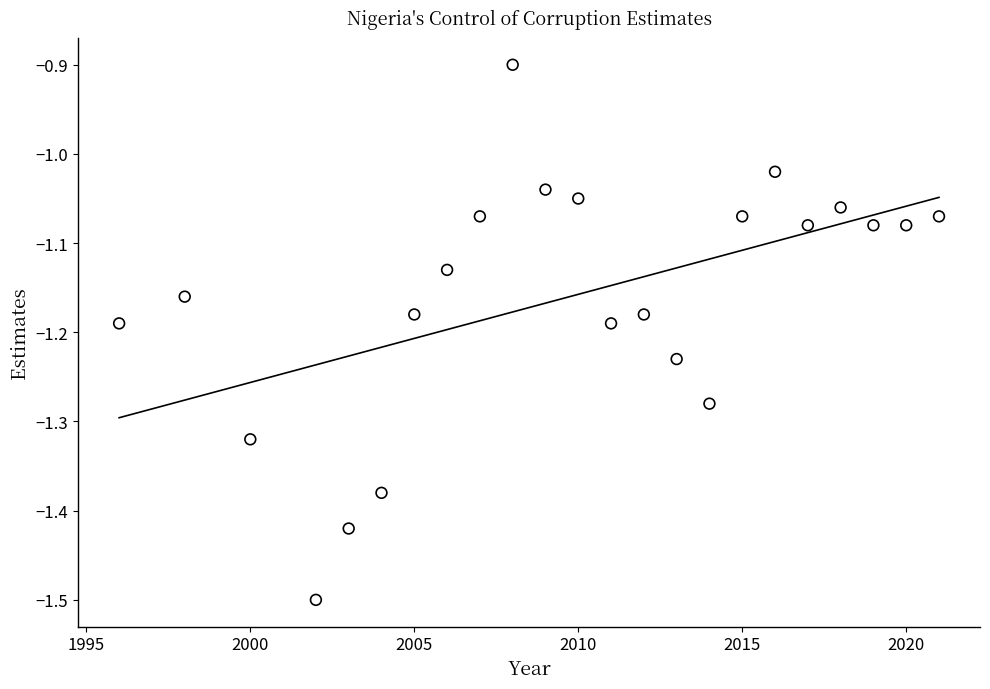

What is the range of Y values (max minus min)?

0.6